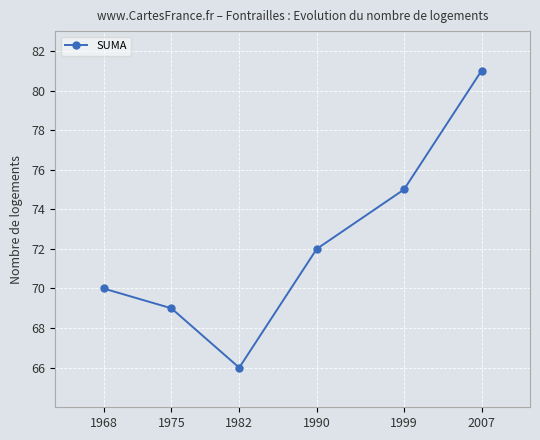

Rank the categories by value from lowest to highest.

1982, 1975, 1968, 1990, 1999, 2007